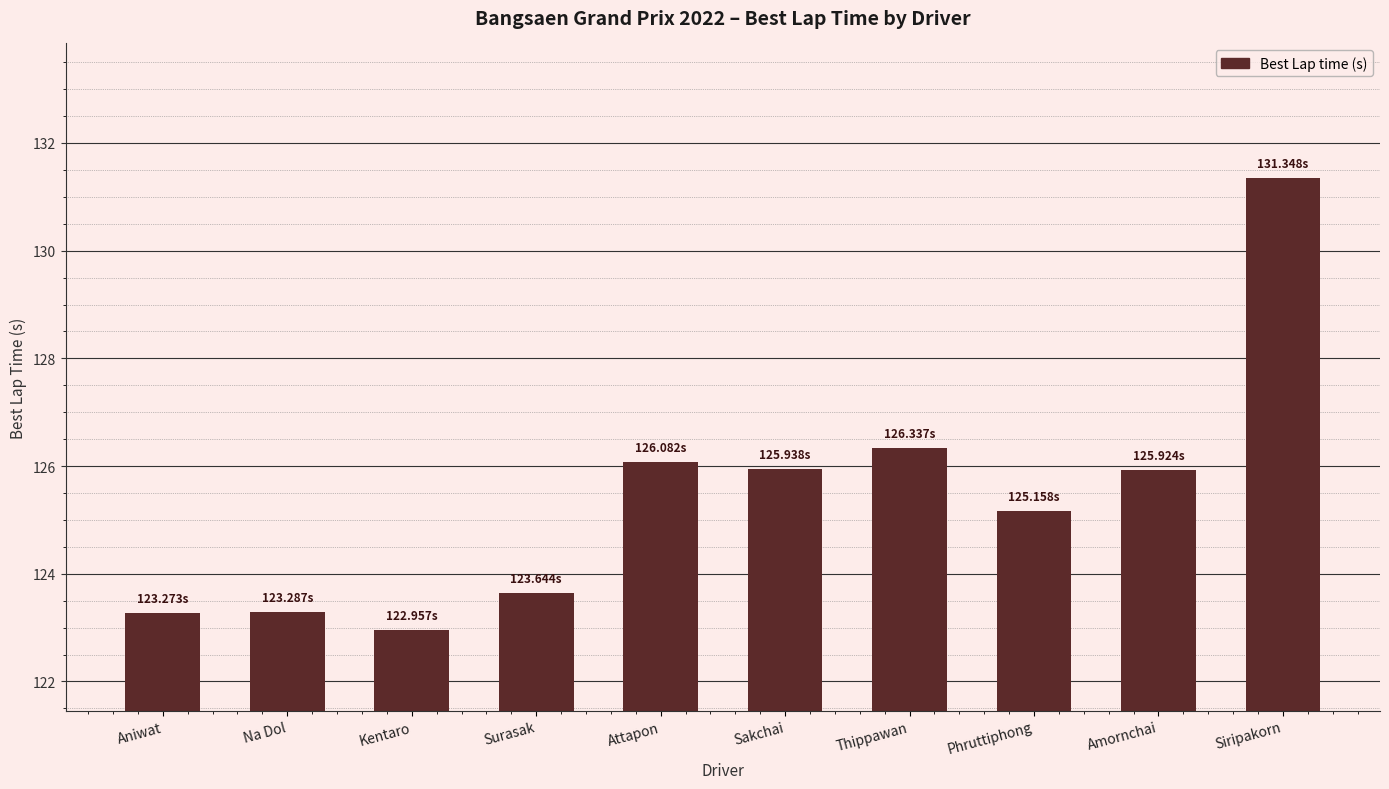

What is the change in value from Surasak to Amornchai?

+2.3